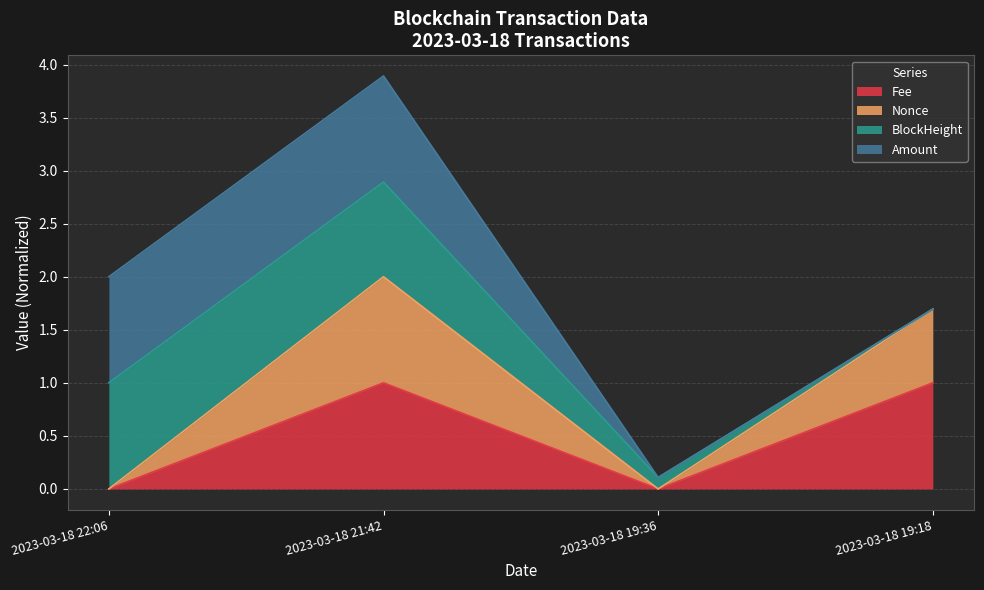

At which category is the sum across all series the highest?

2023-03-18 21:42